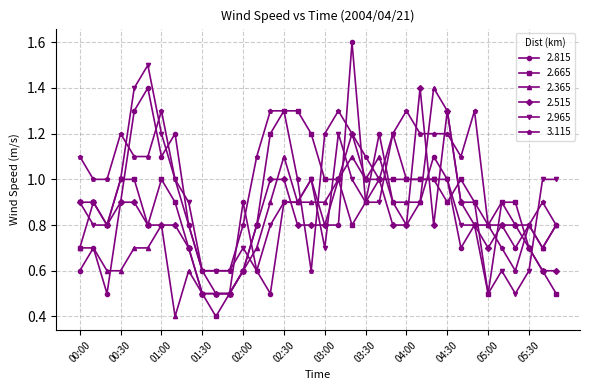

What is the minimum value shown in the chart?

0.4